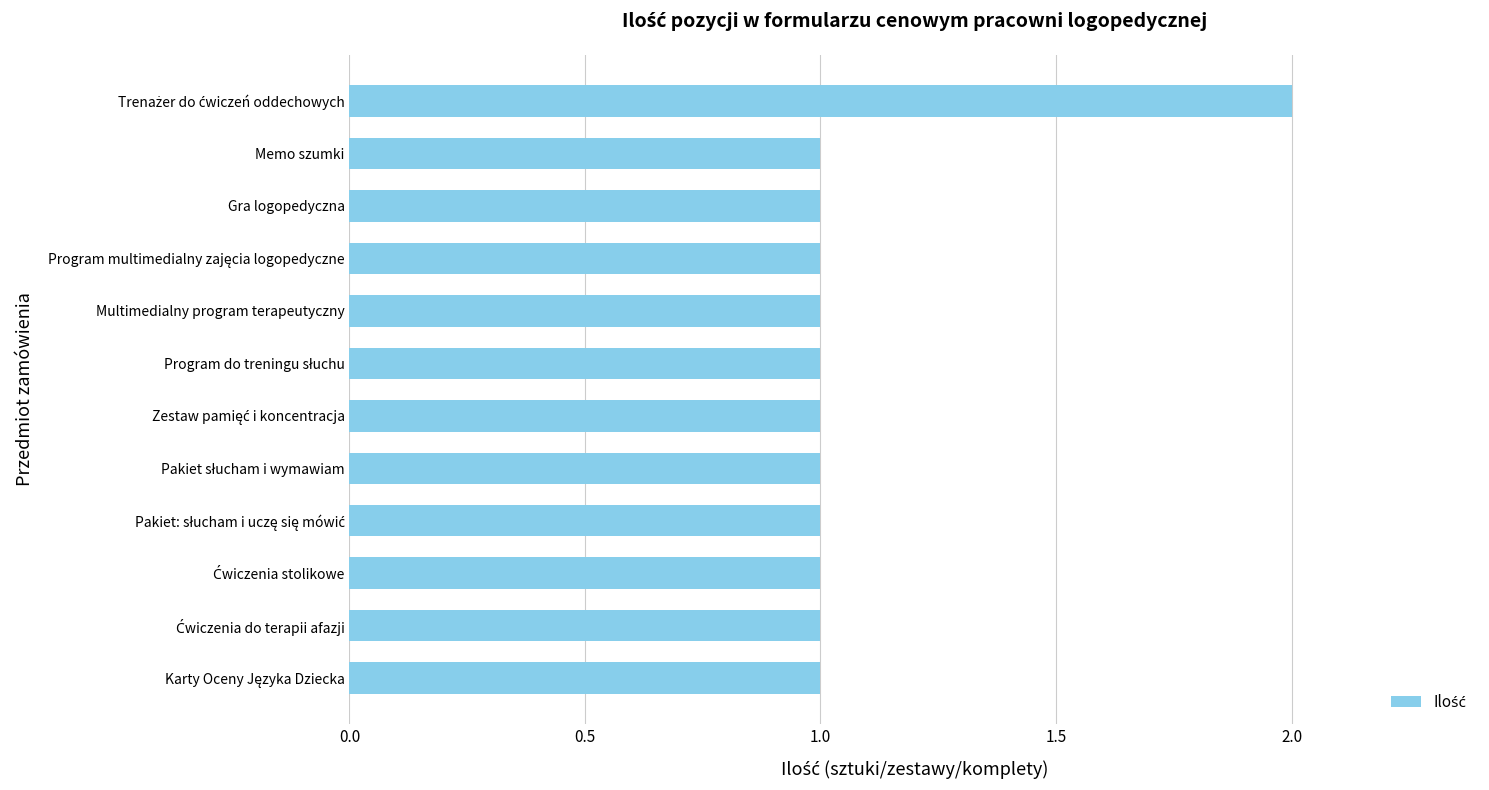

What is the sum of all values?

13